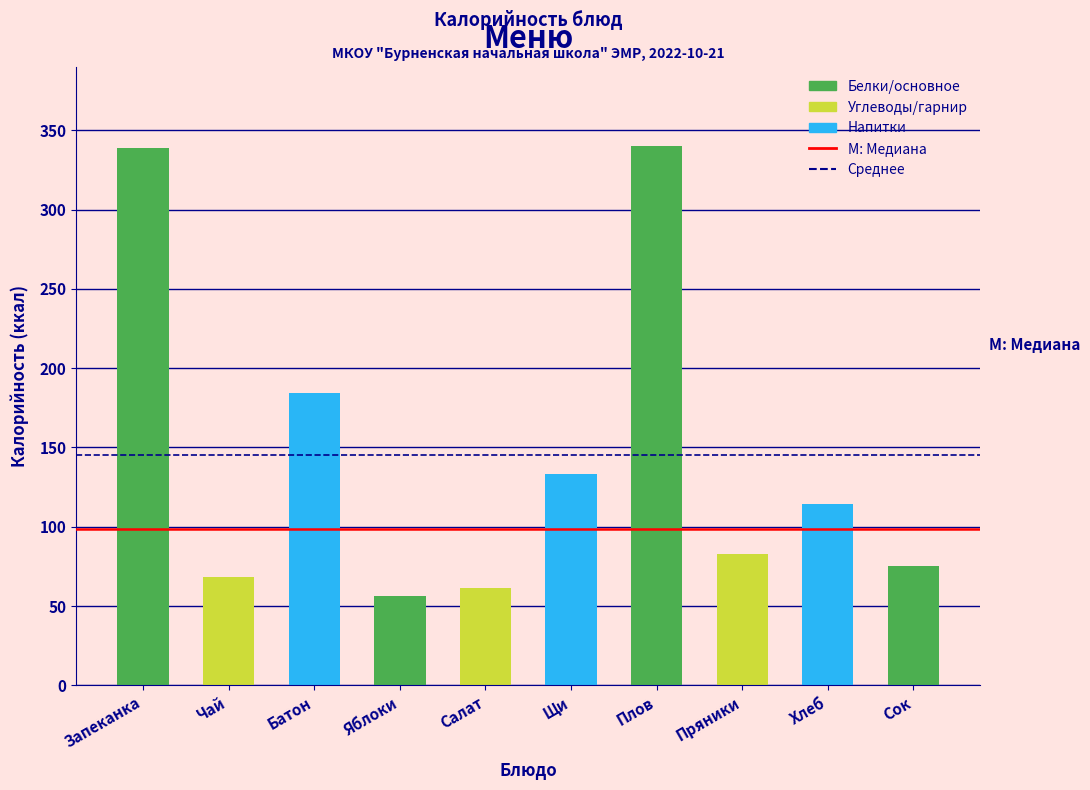

What is the smallest value displayed?

56